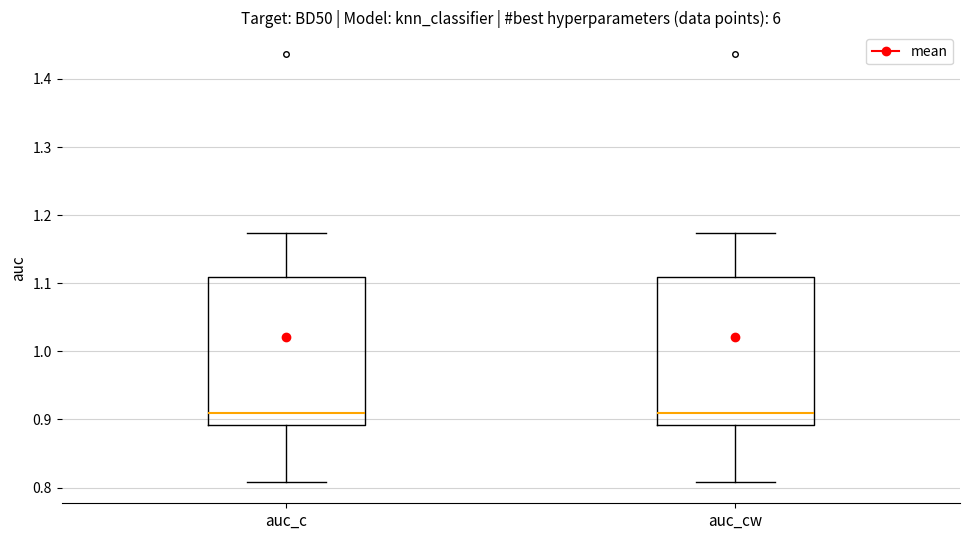

Reading left to right, read every box against the y-axis: the position of its median line, the range the box covers, and the ends of its whiskers. The values are not printed on the chart, so give them approximately, as read against the axis.

auc_c: median 0.91, box 0.89 to 1.11, whiskers 0.81 to 1.17
auc_cw: median 0.91, box 0.89 to 1.11, whiskers 0.81 to 1.17